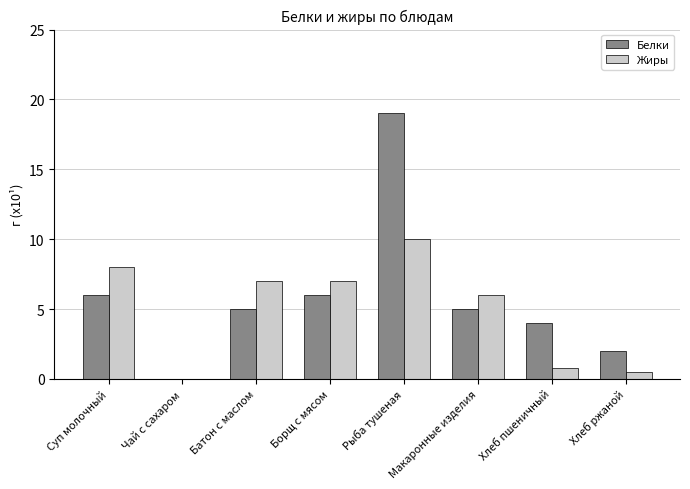

At which category is the sum across all series the highest?

Рыба тушеная